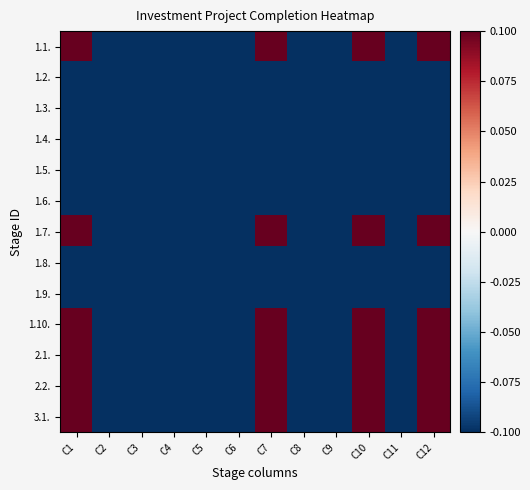

What is the maximum value shown in the chart?

0.1